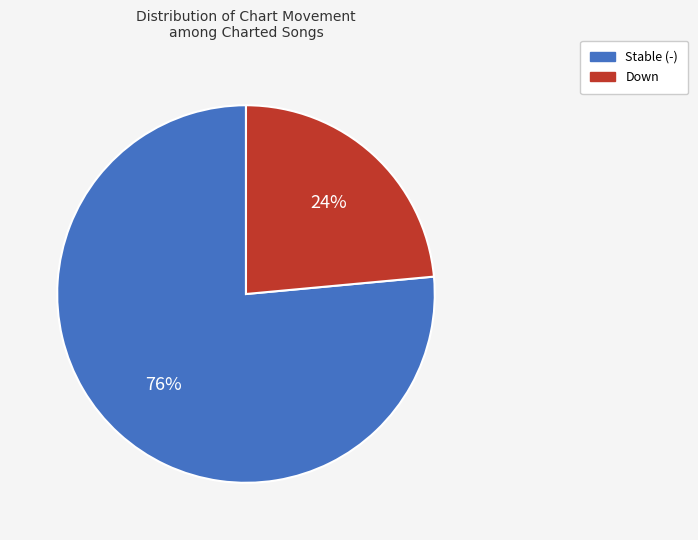

Is it true that Stable (-) is 76% of the pie?

True